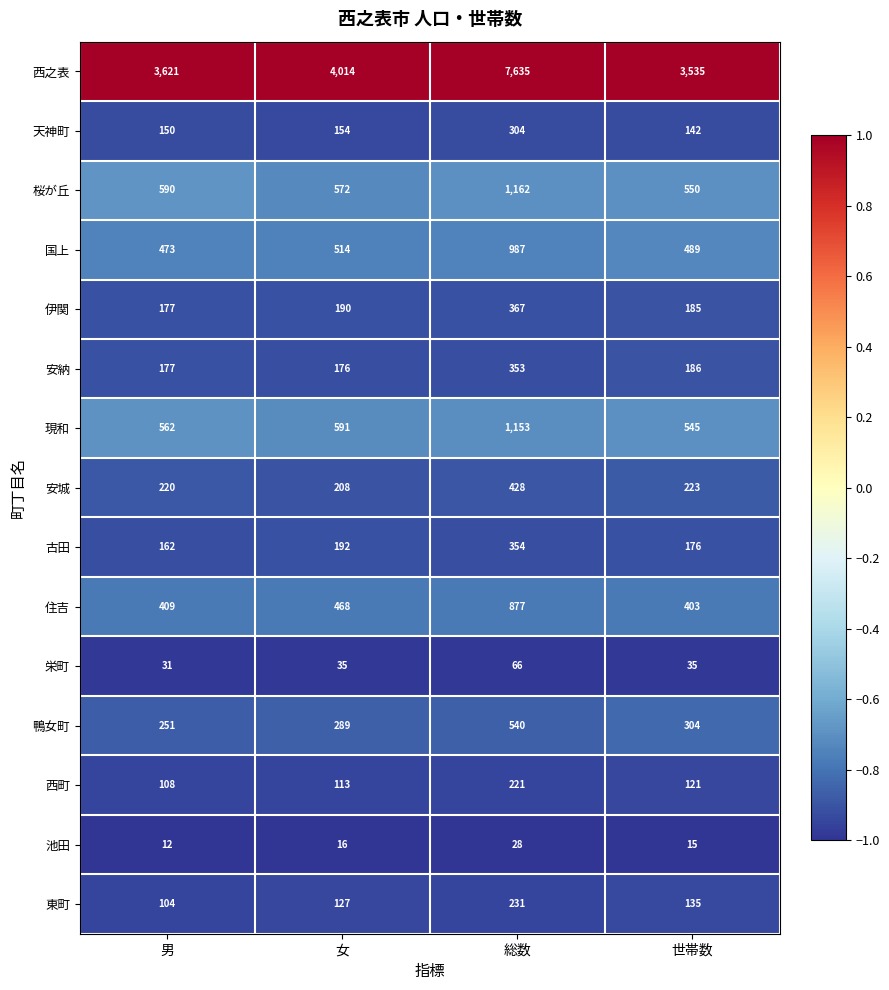

Which series has the largest total across all categories?

西之表